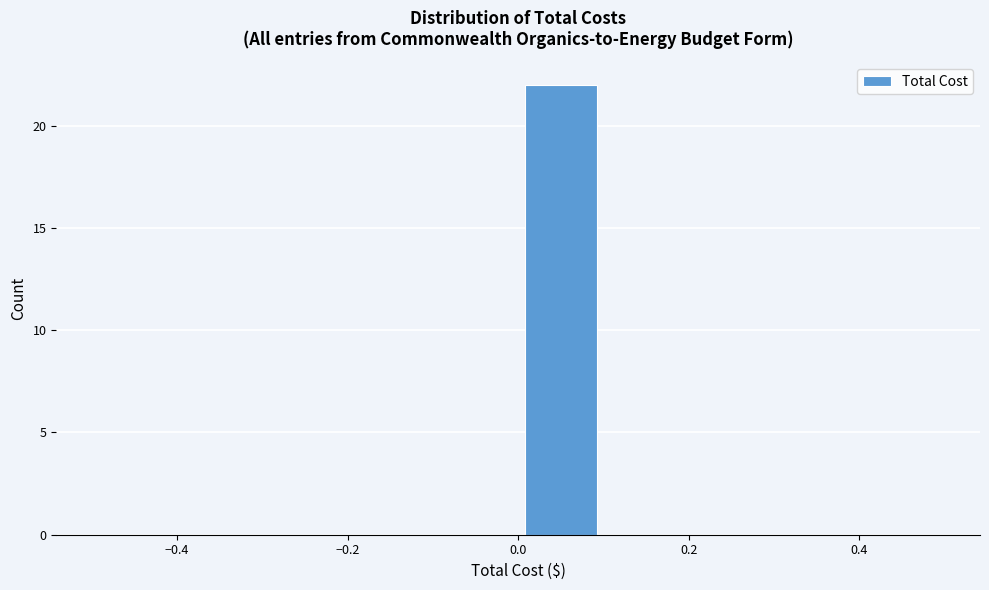

Reading left to right, transcribe this chart: for each bar, give the range it covers on the x-axis and its height. The values are not printed on the chart, so give them approximately, as read against the axis.

-0.5 to -0.4: 0
-0.4 to -0.3: 0
-0.3 to -0.2: 0
-0.2 to -0.1: 0
-0.1 to 0.0: 0
0.0 to 0.1: 22
0.1 to 0.2: 0
0.2 to 0.3: 0
0.3 to 0.4: 0
0.4 to 0.5: 0